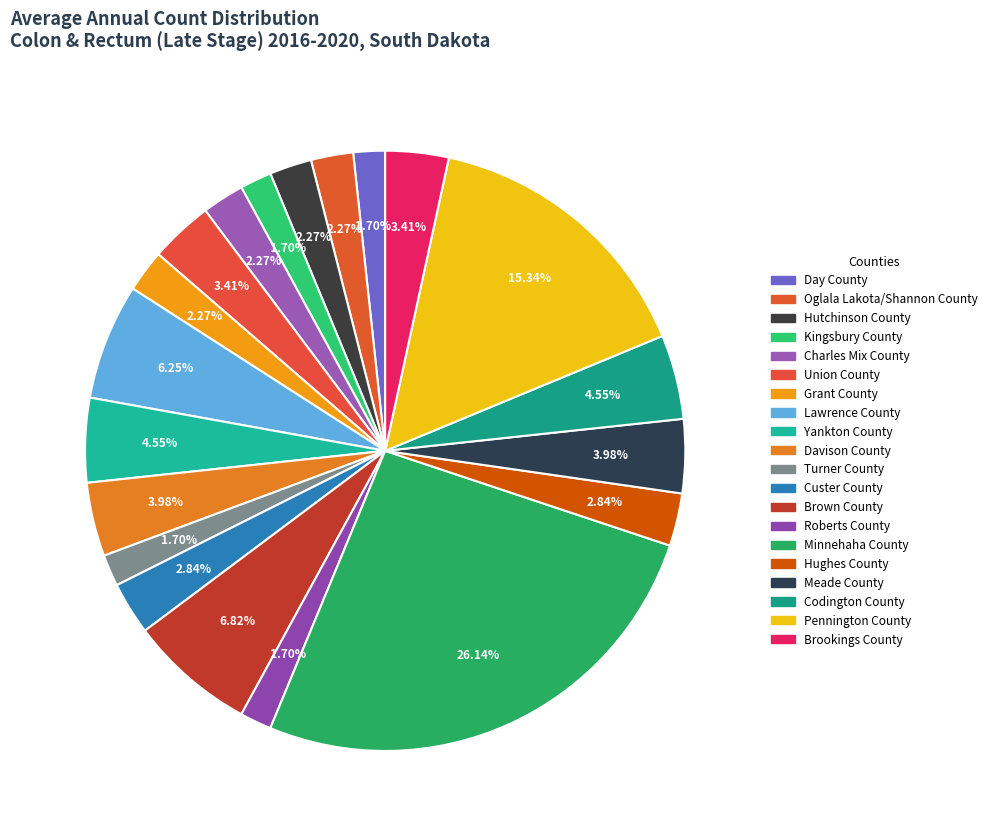

Does Minnehaha County represent more than half of the total?

No